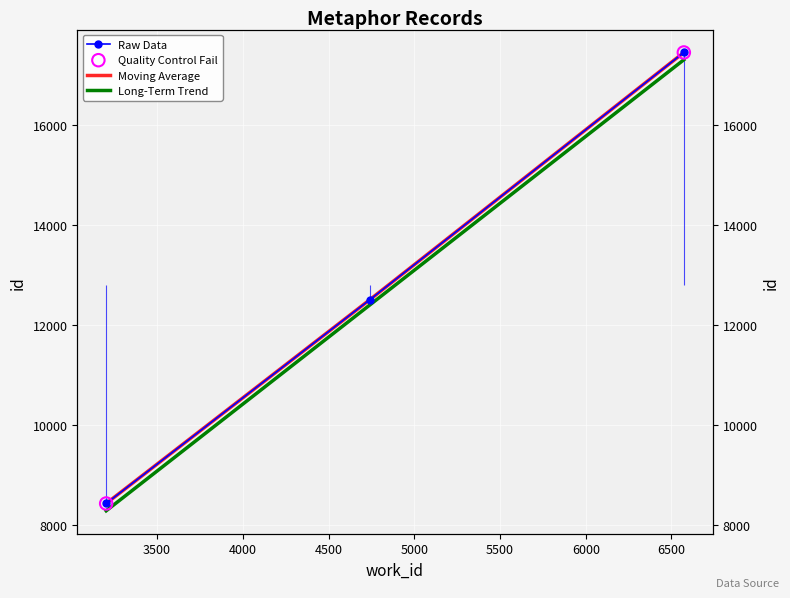

Which has a higher value, 6572 or 4739?

6572